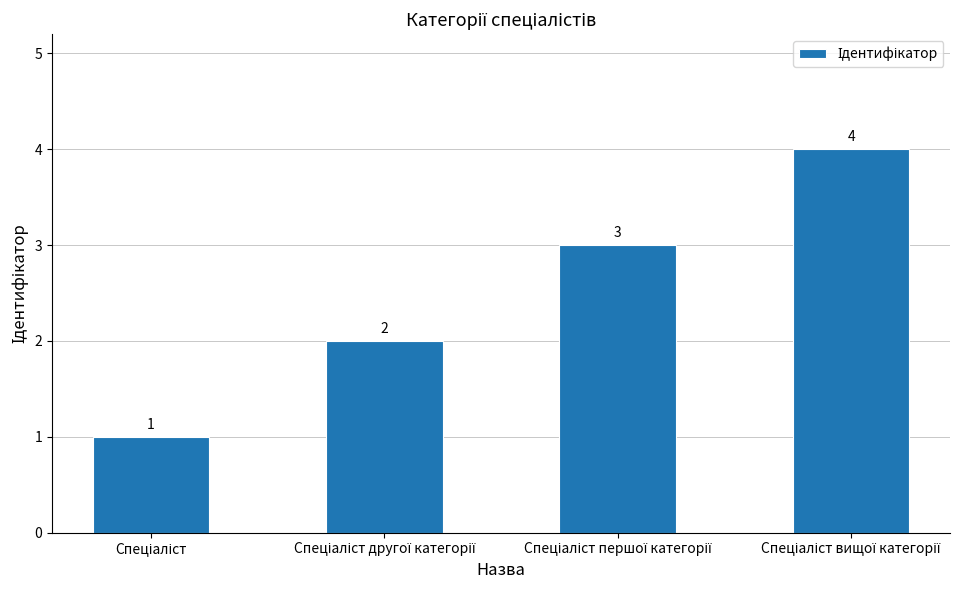

How many data points are less than 3?

2